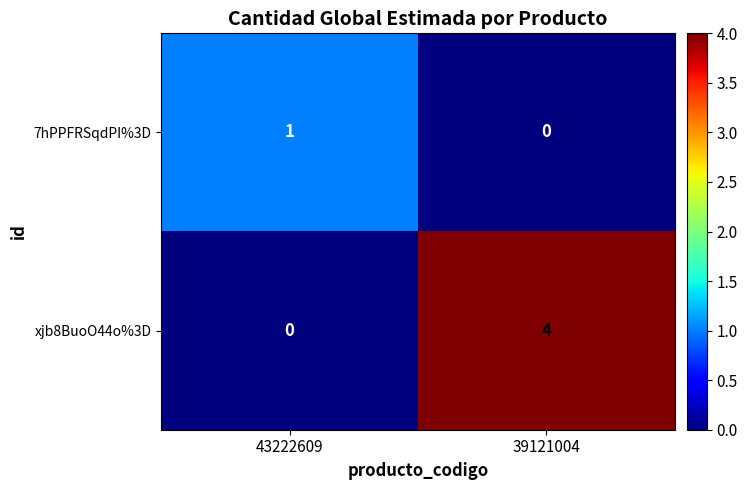

At how many categories does at least one series exceed 3?

1